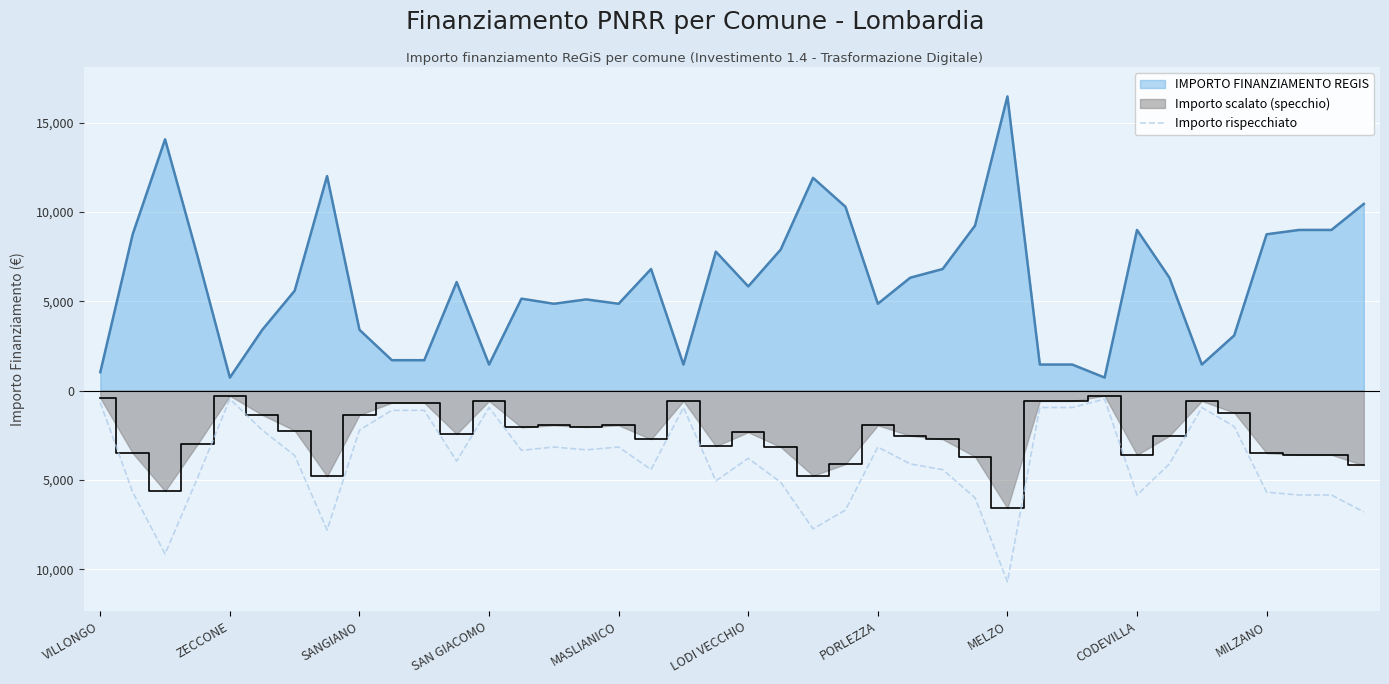

Count the number of categories in the chart.

40